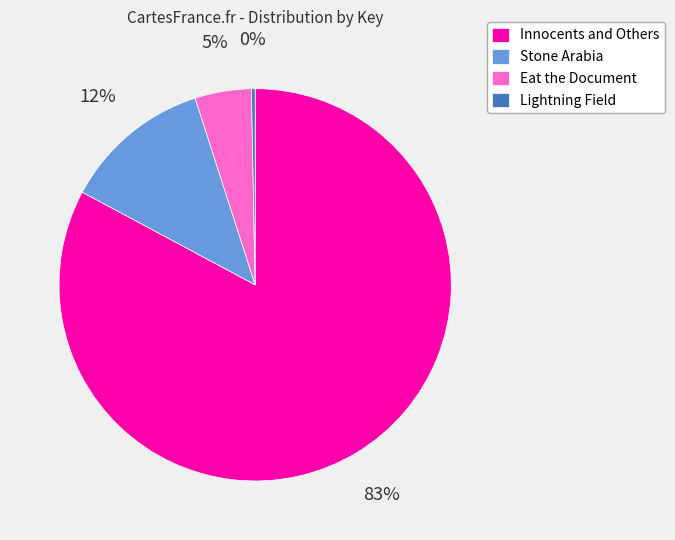

What percentage is the Stone Arabia slice, to the nearest percent?

12%